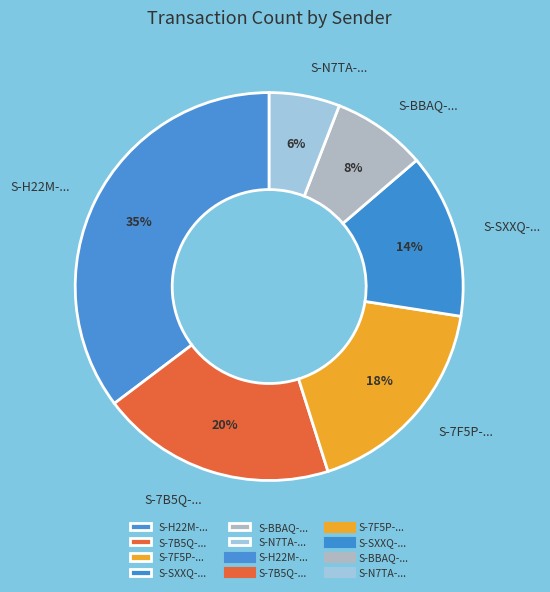

Rank the categories by value from highest to lowest.

S-H22M-..., S-7B5Q-..., S-7F5P-..., S-SXXQ-..., S-BBAQ-..., S-N7TA-...